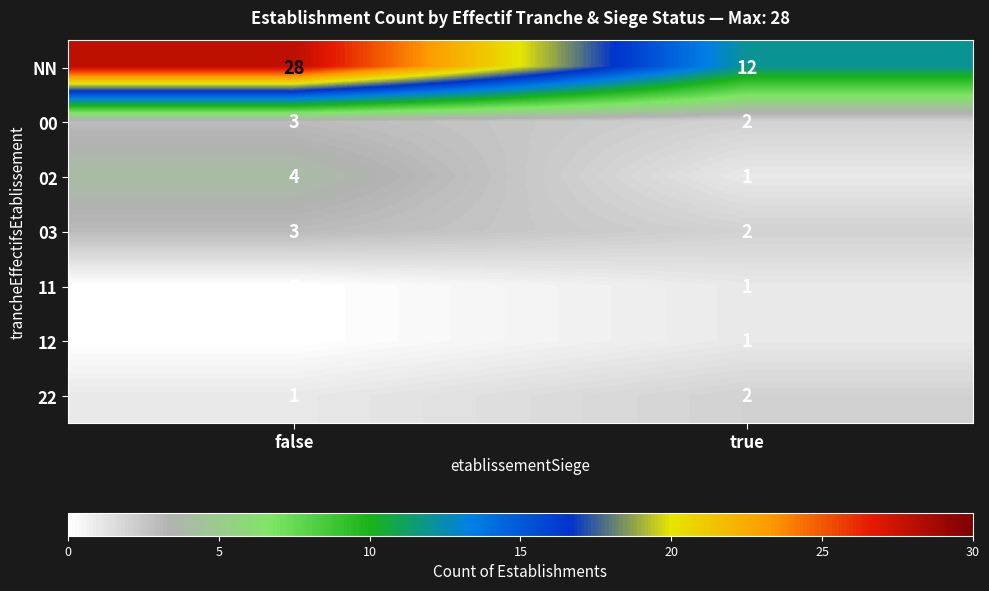

The value of NN at false is 28. True or false?

True